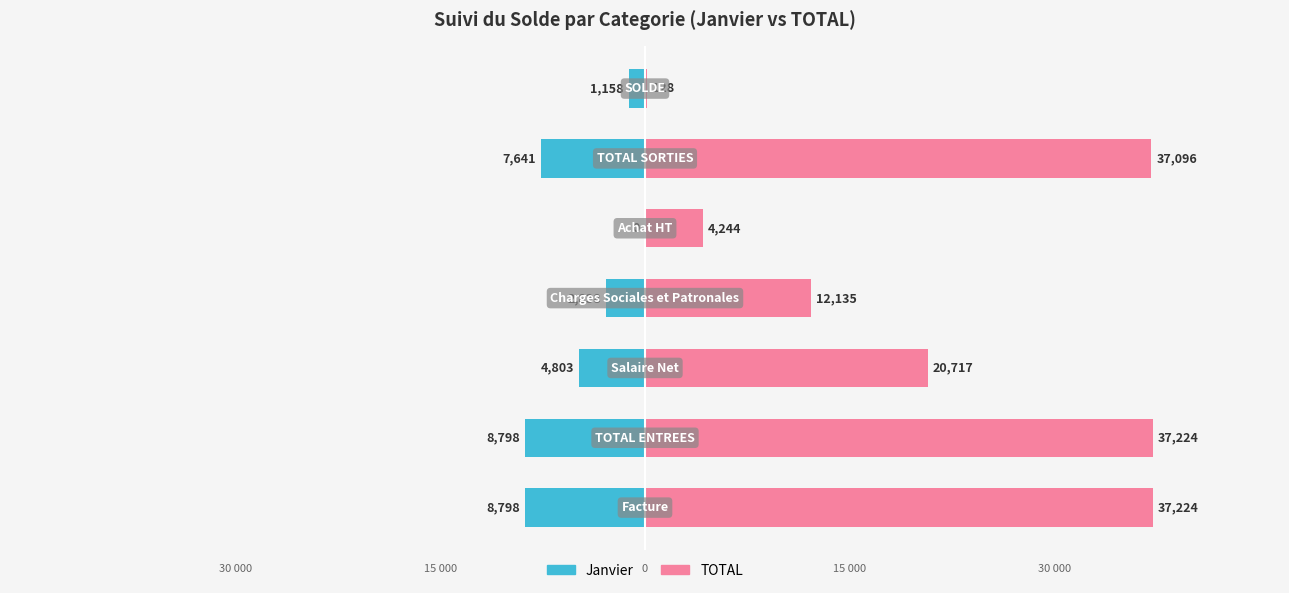

Which series has the widest spread of values?

TOTAL